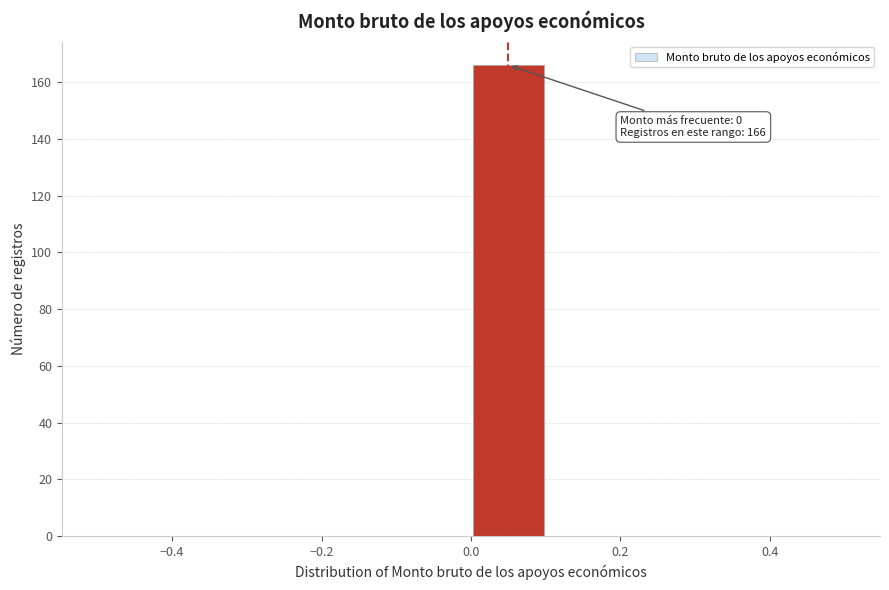

Over which range of the x-axis is the bar tallest?

0.0 to 0.1